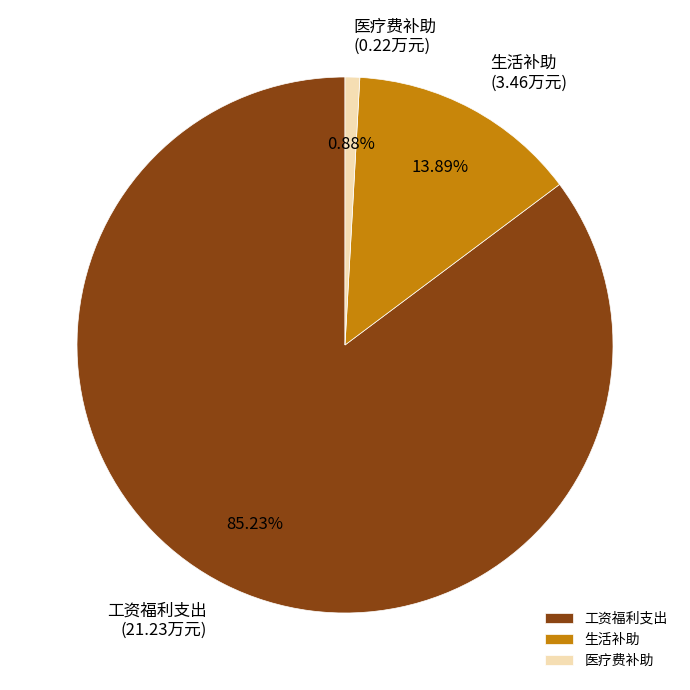

Combined, do 医疗费补助 and 工资福利支出 account for over 50%?

Yes